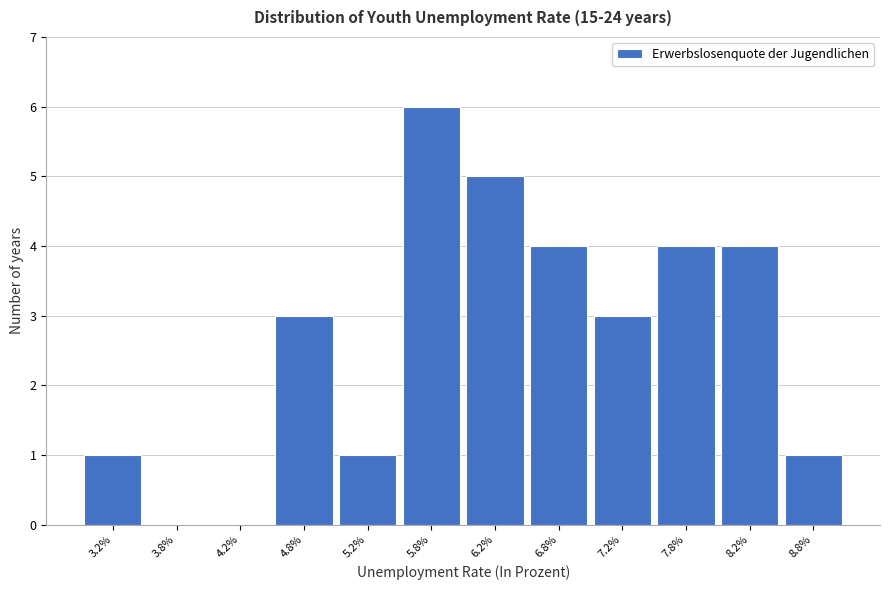

Reading left to right, list every bar in this chart as the range it spans on the x-axis followed by its height. The values are not printed on the chart, so give them approximately, as read against the axis.

3.0 to 3.5: 1
3.5 to 4.0: 0
4.0 to 4.5: 0
4.5 to 5.0: 3
5.0 to 5.5: 1
5.5 to 6.0: 6
6.0 to 6.5: 5
6.5 to 7.0: 4
7.0 to 7.5: 3
7.5 to 8.0: 4
8.0 to 8.5: 4
8.5 to 9.0: 1